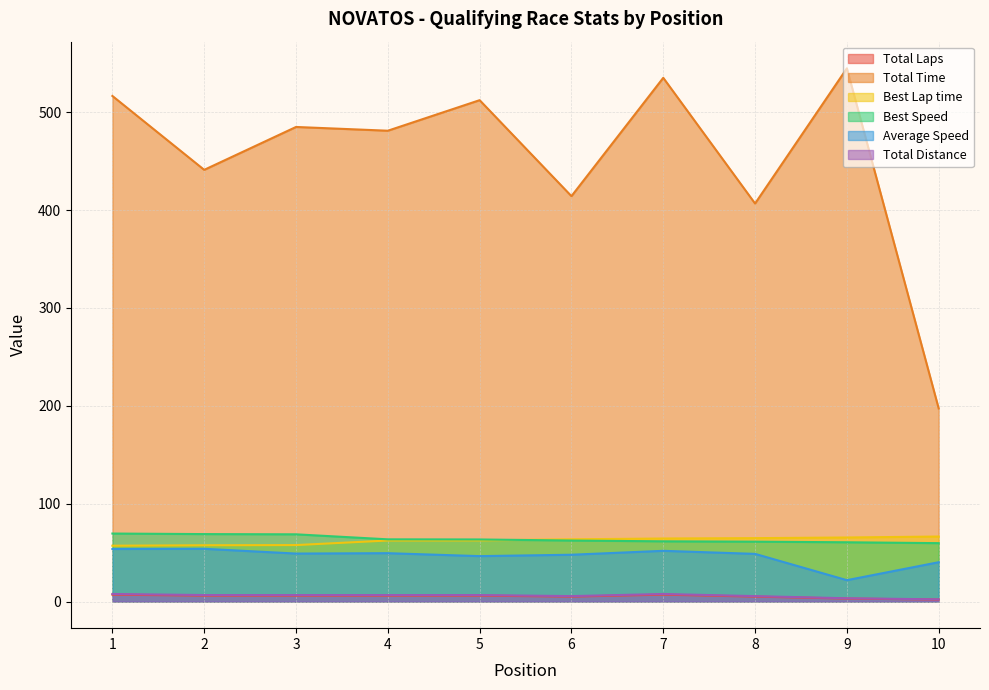

True or false: Best Speed and Total Distance cross at least once.

False